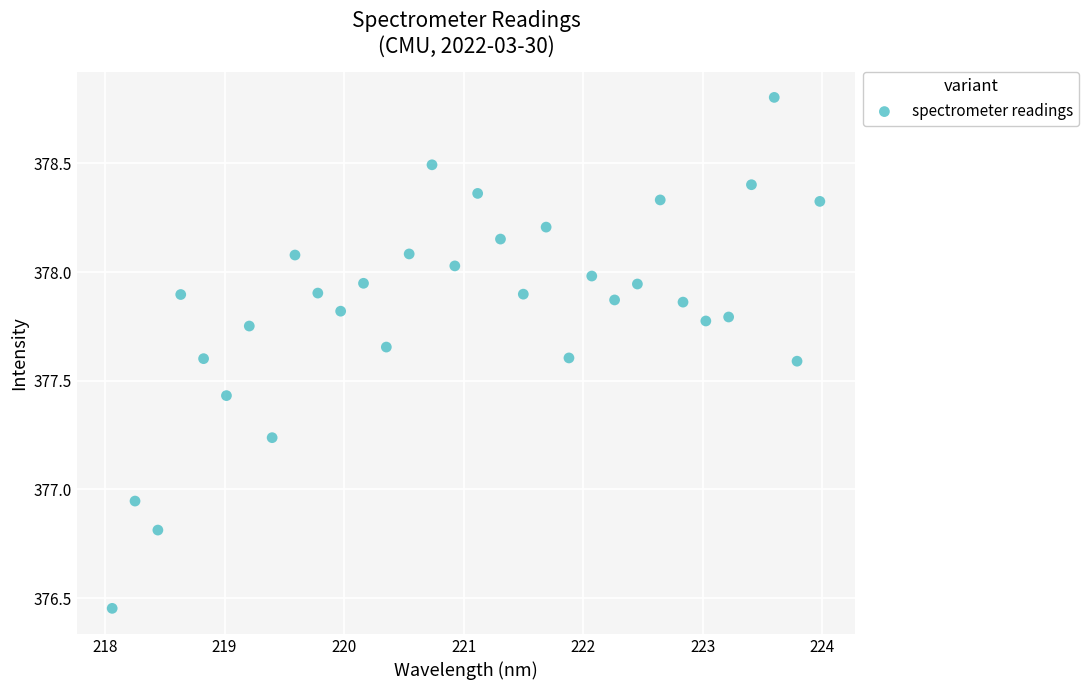

What is the range of X values (max minus min)?

5.9